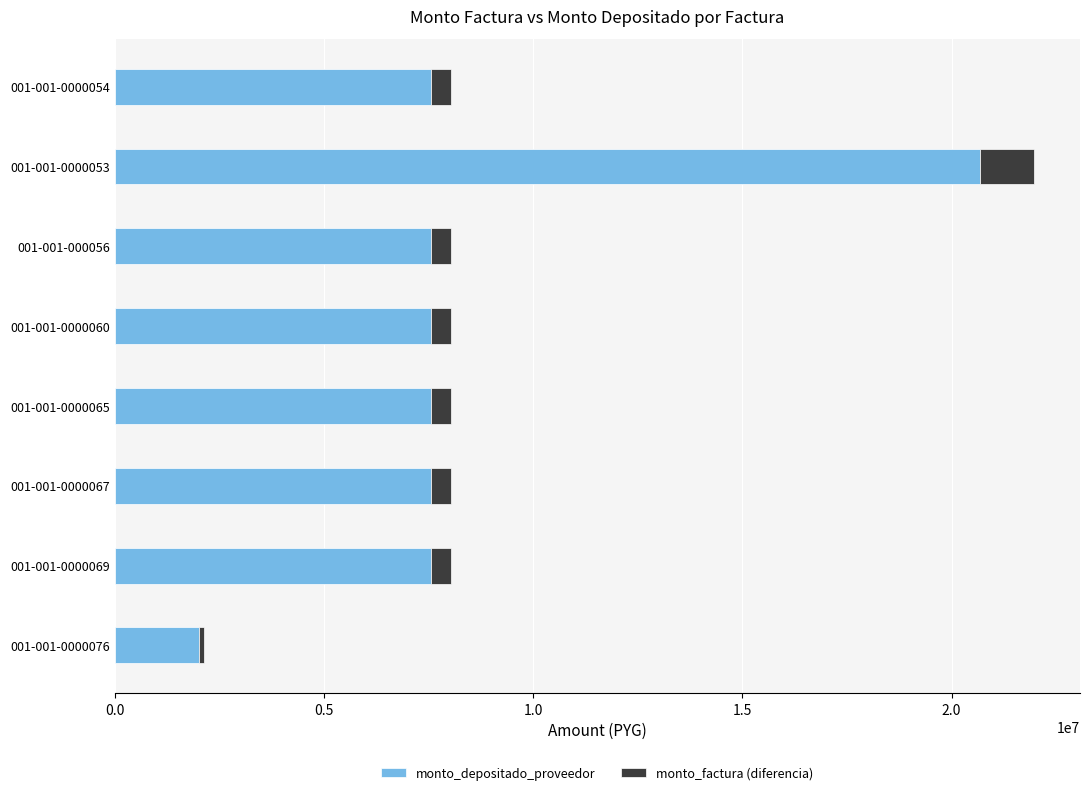

What is the sum of all monto_depositado_proveedor values?

68078260